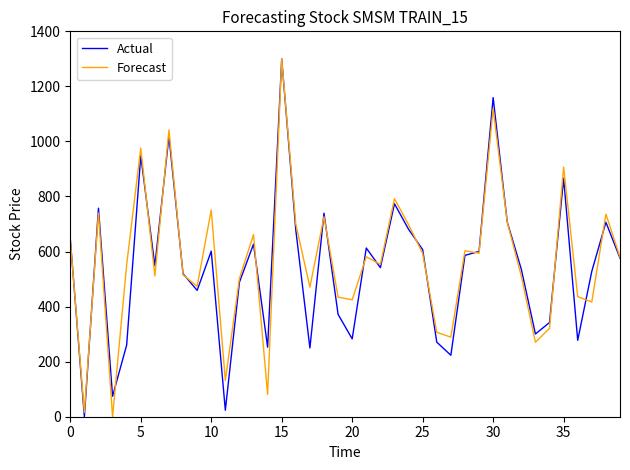

At which category is the sum across all series the highest?

15